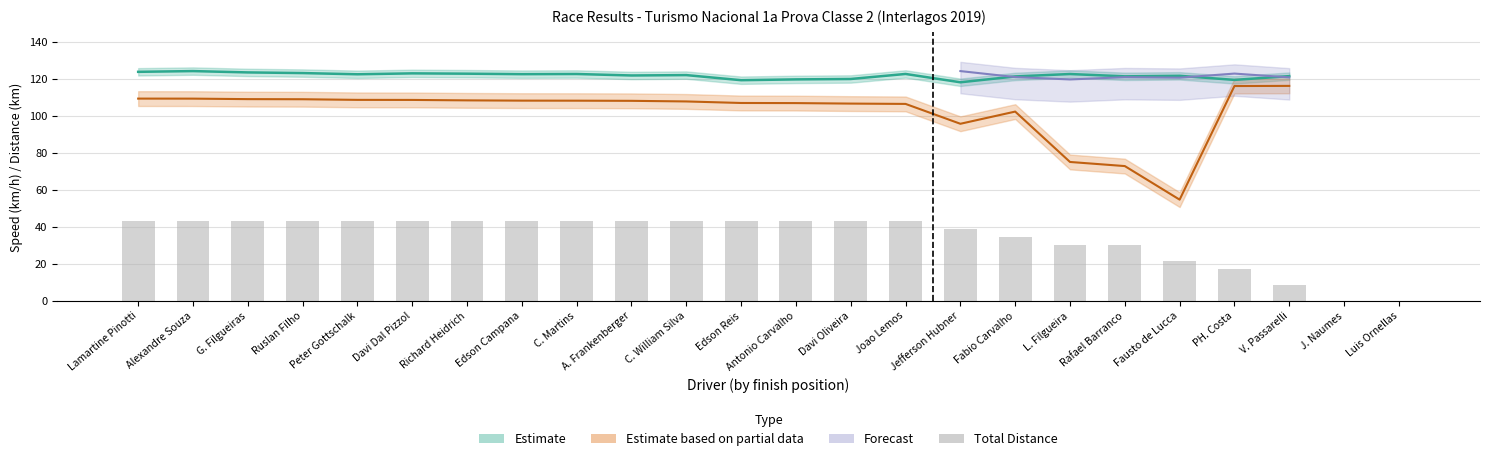

What is the label of the 21st bar from the right?

Ruslan Filho